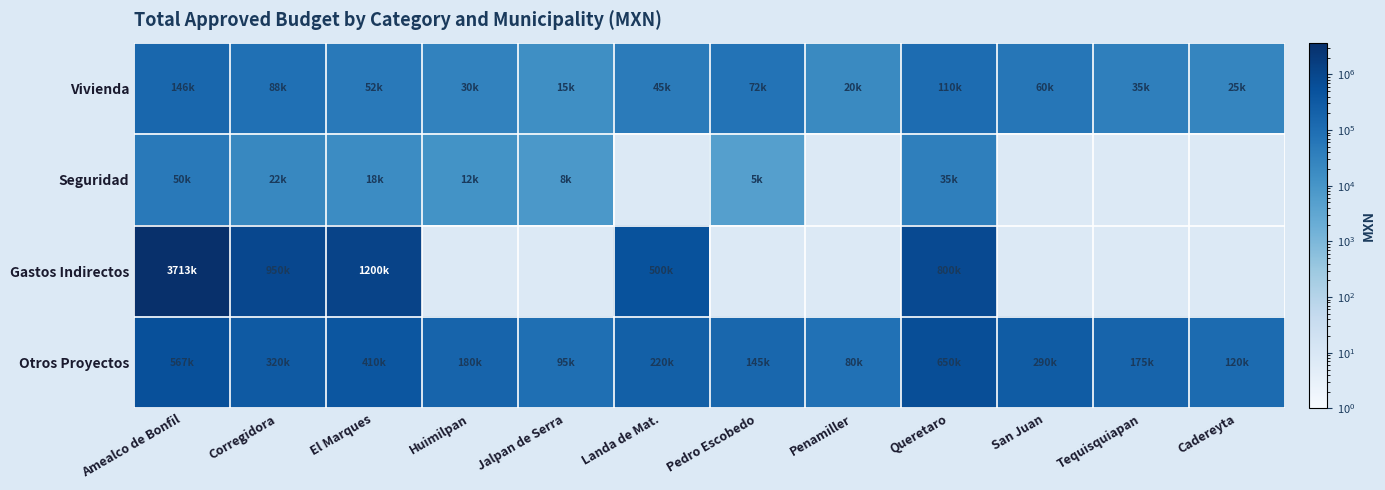

How many data points does each series have?

12